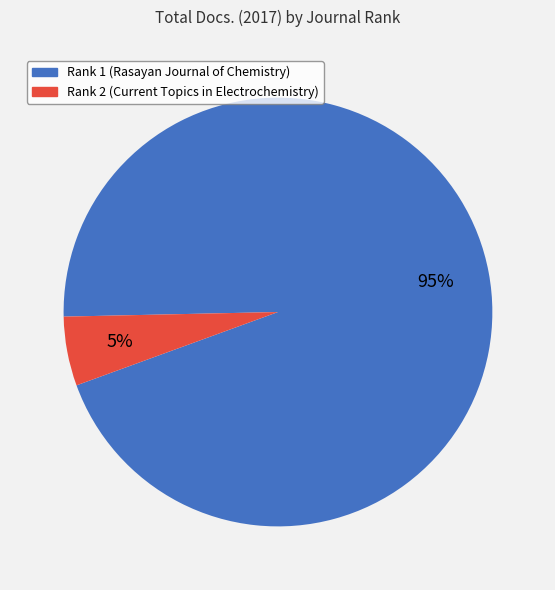

Combined, do Rank 1 (Rasayan Journal of Chemistry) and Rank 2 (Current Topics in Electrochemistry) account for over 50%?

Yes